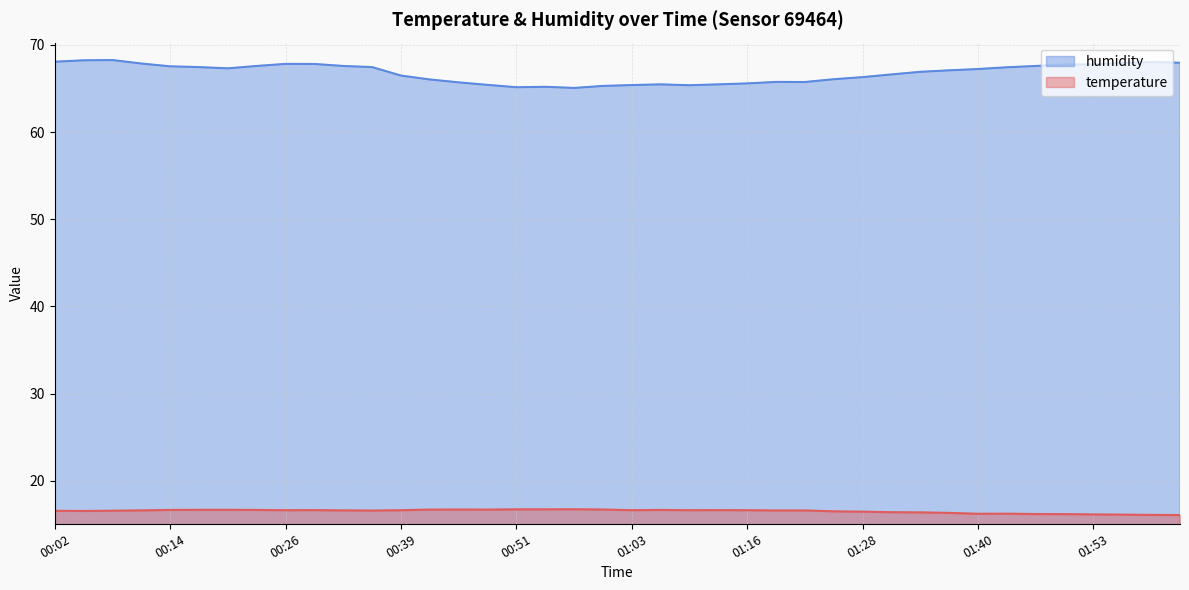

What is the label of the 39th point from the left?

01:59